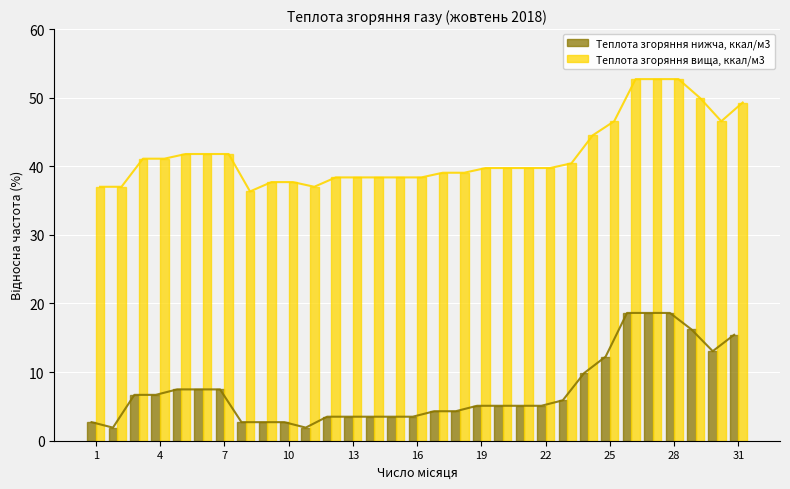

True or false: Теплота згоряння вища, ккал/м3 has a value of 63.4 at 13.

False